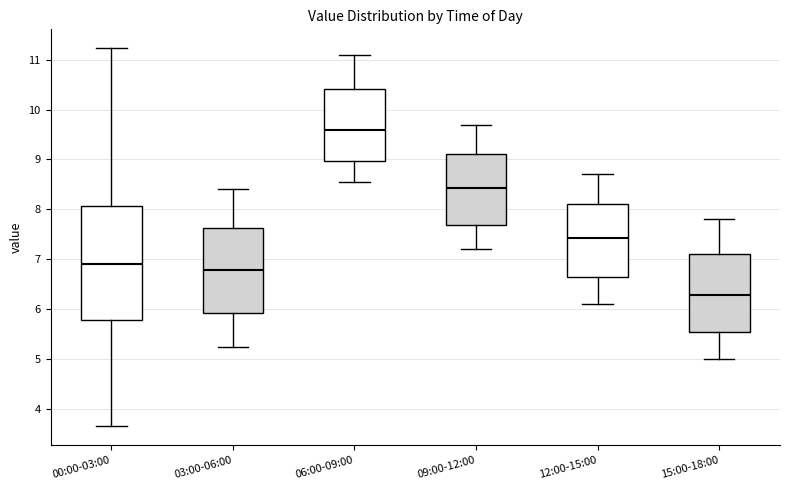

Reading left to right, transcribe this box plot: for each box, give where its median line is, the range the box spans, and where its two whiskers end, as read against the y-axis. The values are not printed on the chart, so give them approximately, as read against the axis.

00:00-03:00: median 6.9, box 5.8 to 8.1, whiskers 3.7 to 11.2
03:00-06:00: median 6.8, box 5.9 to 7.6, whiskers 5.3 to 8.4
06:00-09:00: median 9.6, box 9.0 to 10.4, whiskers 8.6 to 11.1
09:00-12:00: median 8.4, box 7.7 to 9.1, whiskers 7.2 to 9.7
12:00-15:00: median 7.4, box 6.6 to 8.1, whiskers 6.1 to 8.7
15:00-18:00: median 6.3, box 5.5 to 7.1, whiskers 5.0 to 7.8